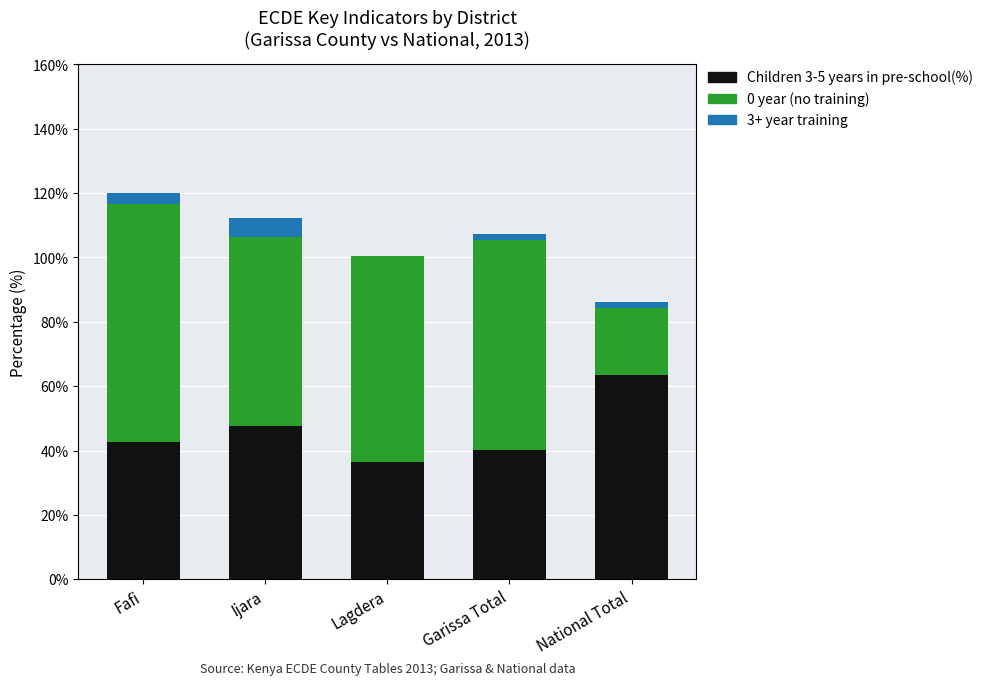

How many data points does each series have?

5